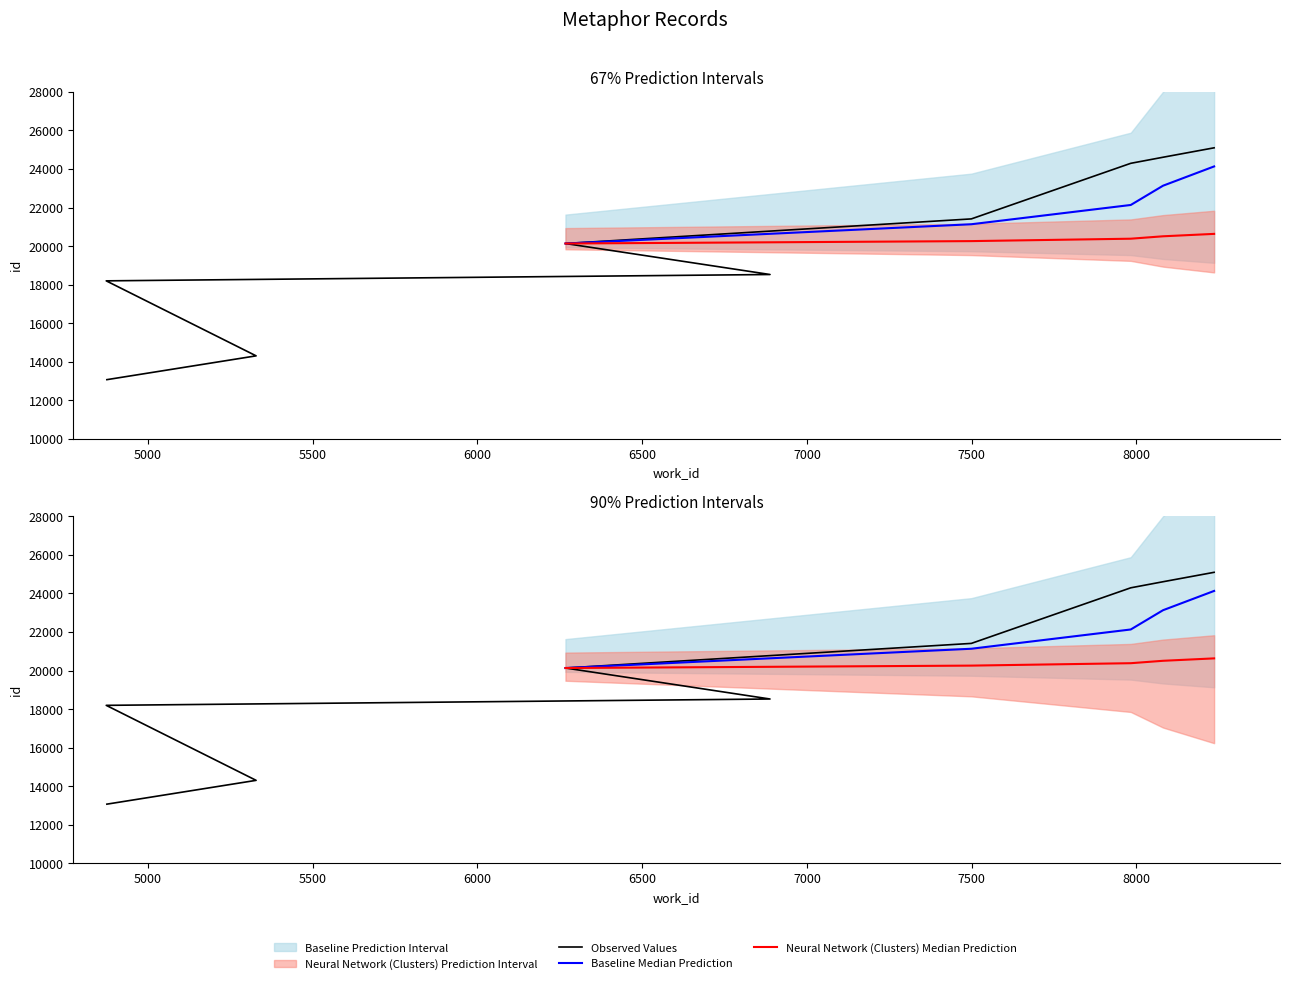

Reading left to right, extract all data points from this chart.

4875=13068	5063=13580	5328=14303	4873=18195	6888=18524	6267=20132	7499=21409	7983=24294	8081=24609	8236=25098